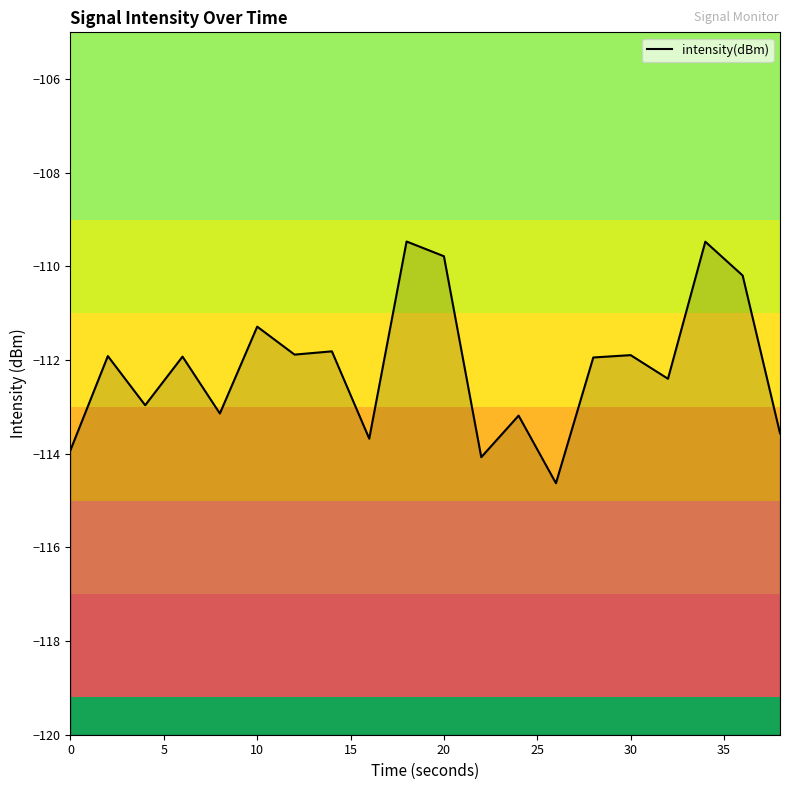

The chart shows a value of -170.1 at 20. True or false?

False